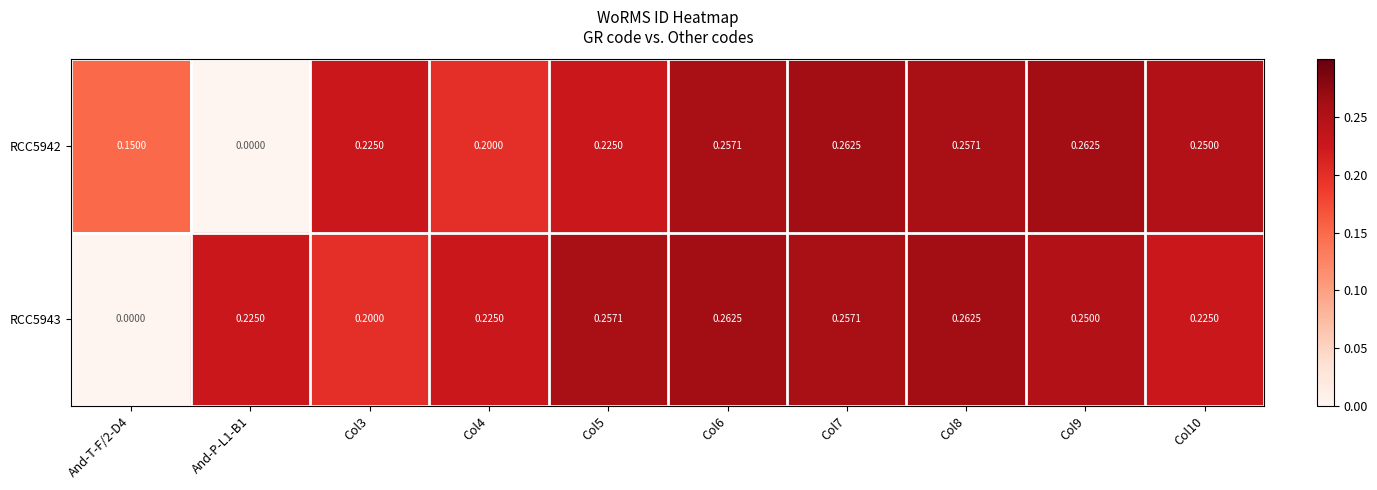

Is the value of RCC5942 at Col9 greater than the value of RCC5943 at Col4?

Yes